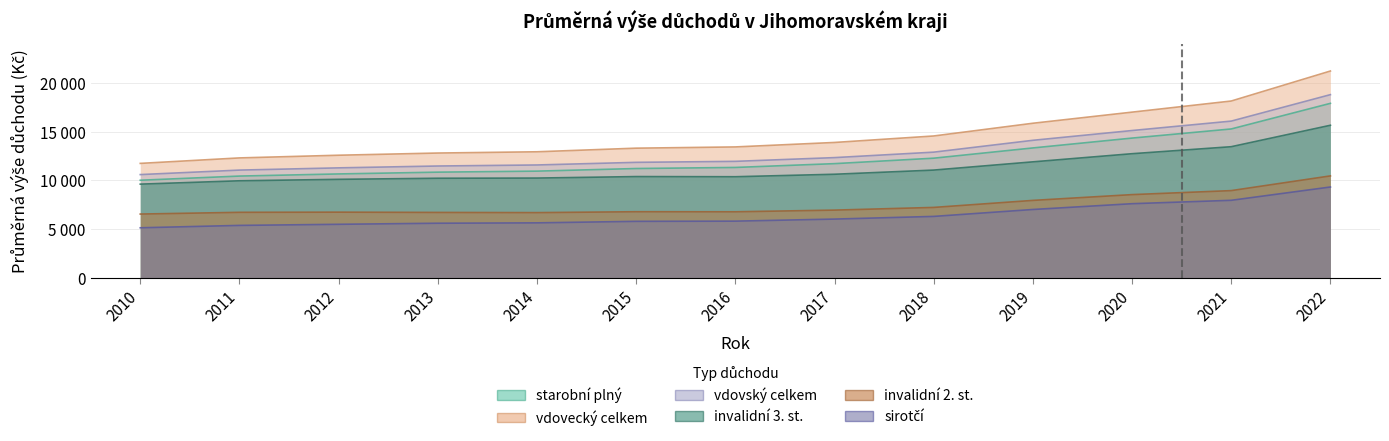

Reading left to right, what are all the values shown in this chart?

starobní plný: 2010=10016	2011=10443	2012=10662	2013=10845	2014=10950	2015=11218	2016=11328	2017=11719	2018=12279	2019=13331	2020=14343	2021=15280	2022=17910
vdovecký celkem: 2010=11745	2011=12307	2012=12583	2013=12808	2014=12937	2015=13308	2016=13435	2017=13894	2018=14559	2019=15866	2020=17007	2021=18148	2022=21229
vdovský celkem: 2010=10596	2011=11056	2012=11286	2013=11476	2014=11583	2015=11852	2016=11955	2017=12338	2018=12899	2019=14115	2020=15119	2021=16086	2022=18803
invalidní 3. st.: 2010=9615	2011=9959	2012=10108	2013=10220	2014=10239	2015=10392	2016=10375	2017=10630	2018=11058	2019=11903	2020=12739	2021=13458	2022=15659
invalidní 2. st.: 2010=6543	2011=6721	2012=6738	2013=6710	2014=6691	2015=6782	2016=6776	2017=6948	2018=7224	2019=7945	2020=8539	2021=8950	2022=10461
sirotčí: 2010=5133	2011=5378	2012=5491	2013=5601	2014=5639	2015=5795	2016=5815	2017=6027	2018=6301	2019=7012	2020=7606	2021=7954	2022=9321